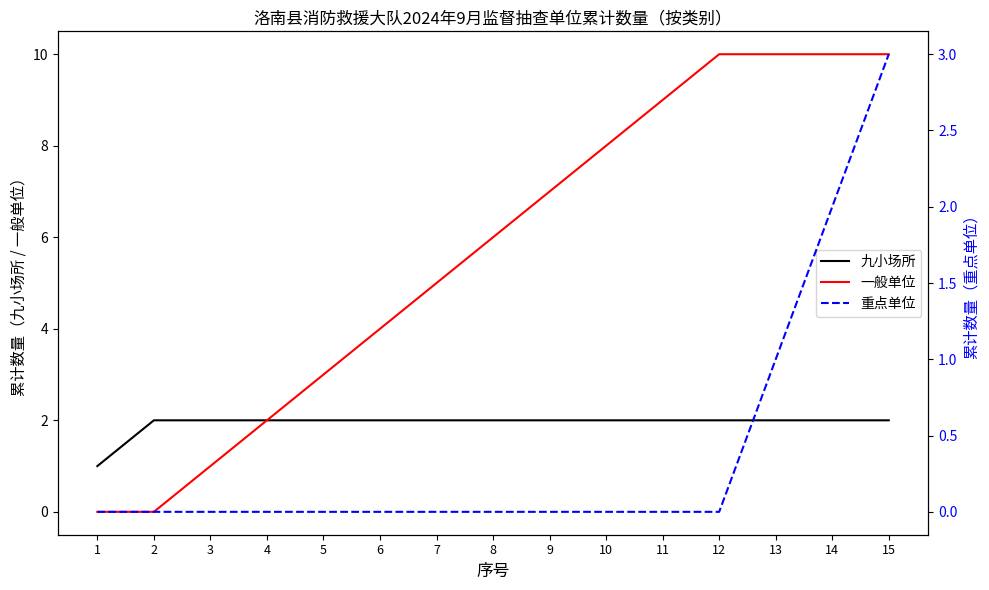

True or false: 重点单位 and 一般单位 intersect in this chart.

False